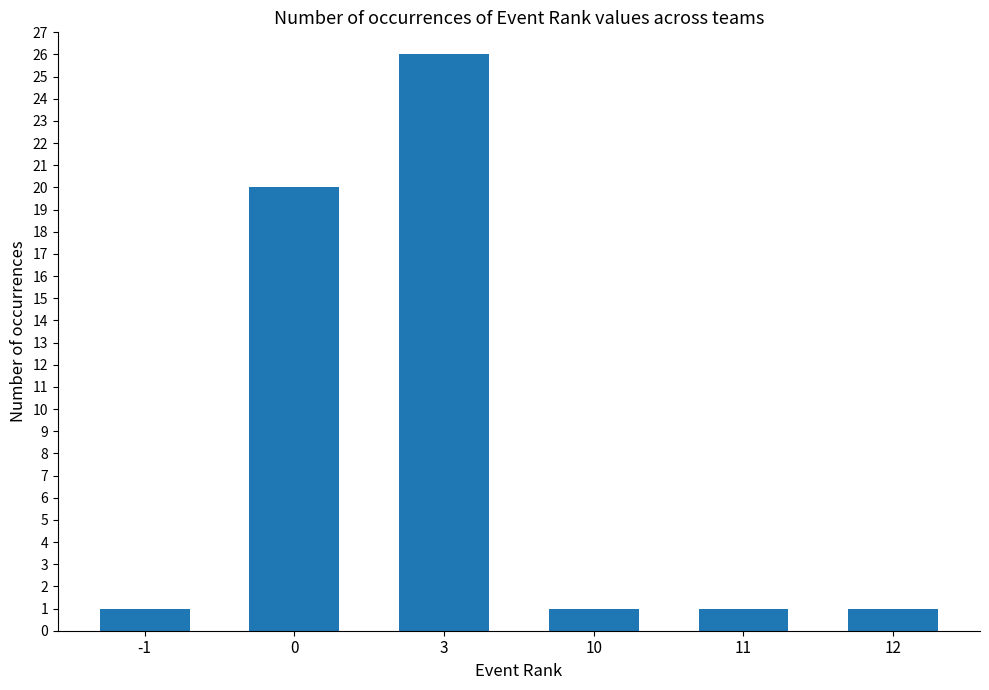

Which category has the highest value across all series?

3